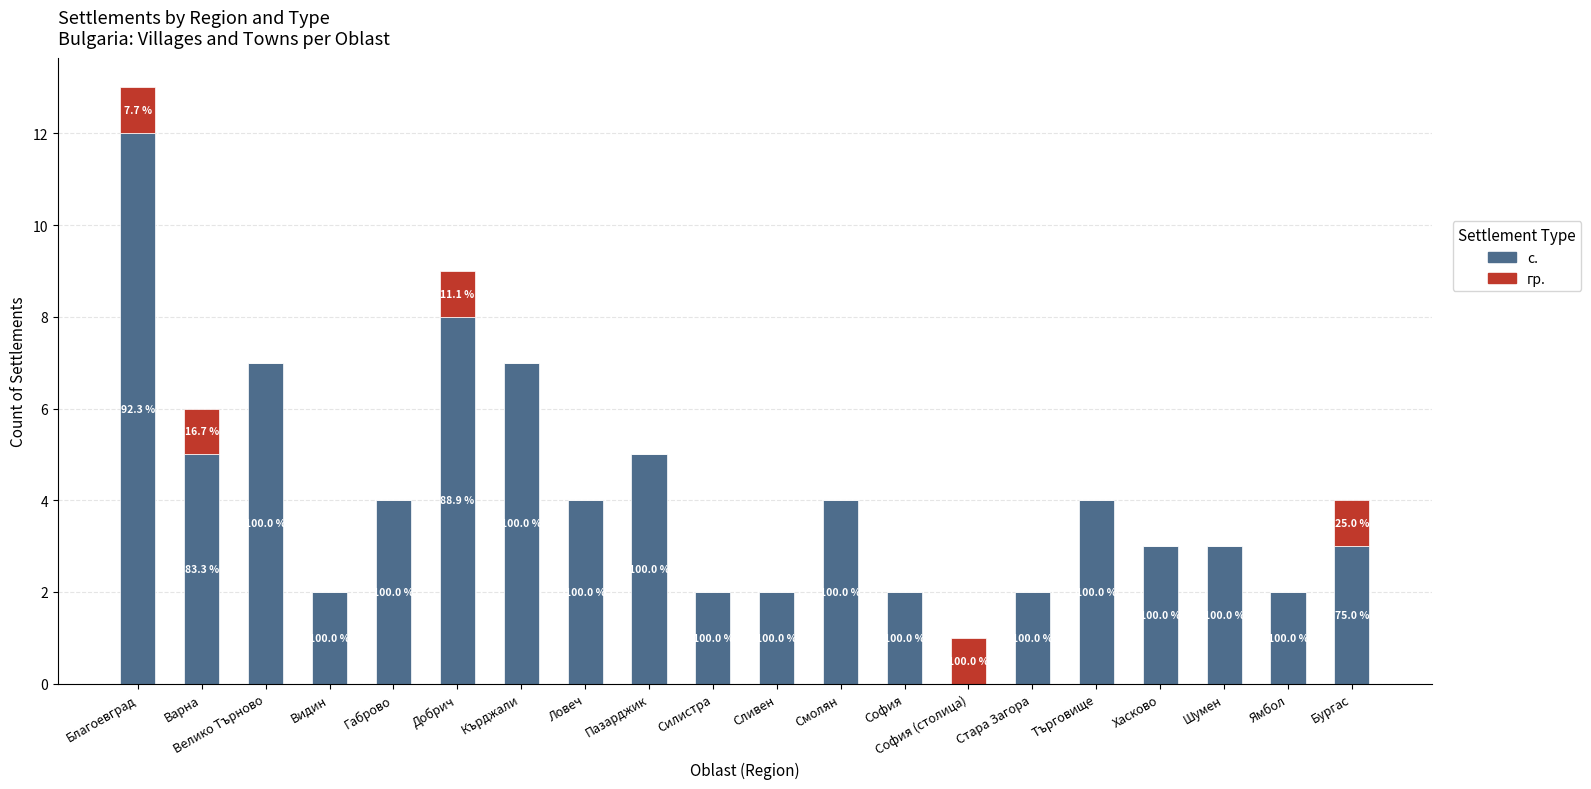

What position from the right is Варна?

19